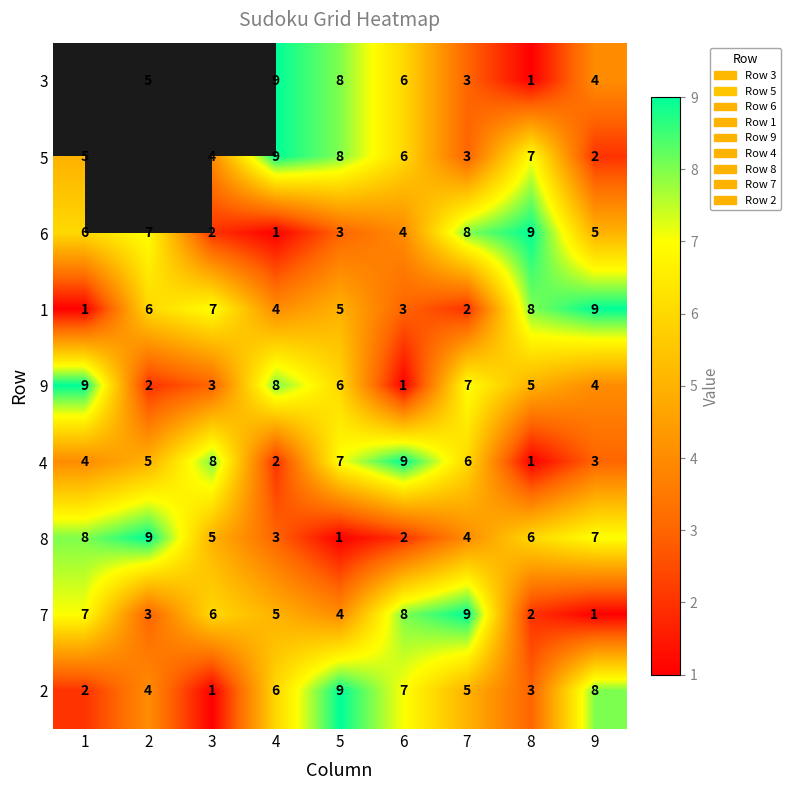

What is the average value of the 2 series?

5